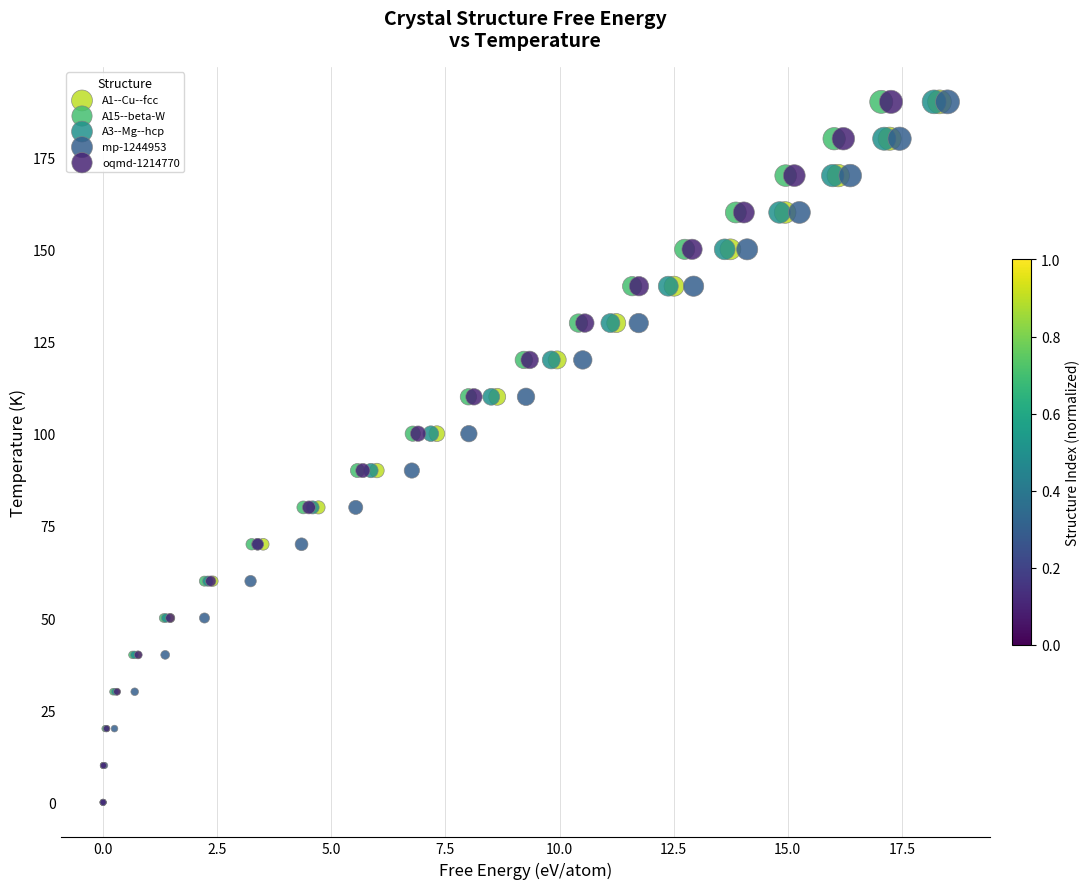

What are all the series names shown in the legend?

A1--Cu--fcc, A15--beta-W, A3--Mg--hcp, mp-1244953, oqmd-1214770